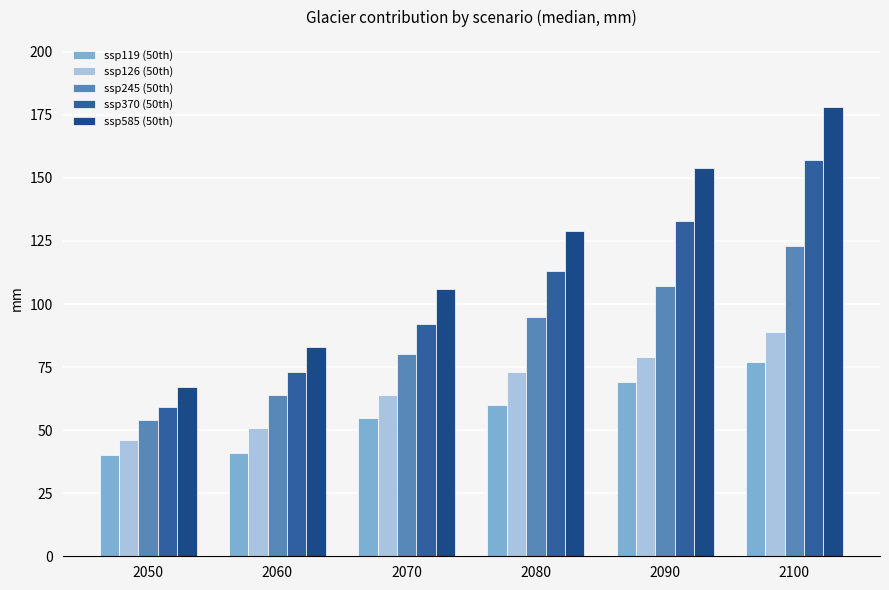

At which label is ssp126 (50th) closest to 67?

2070